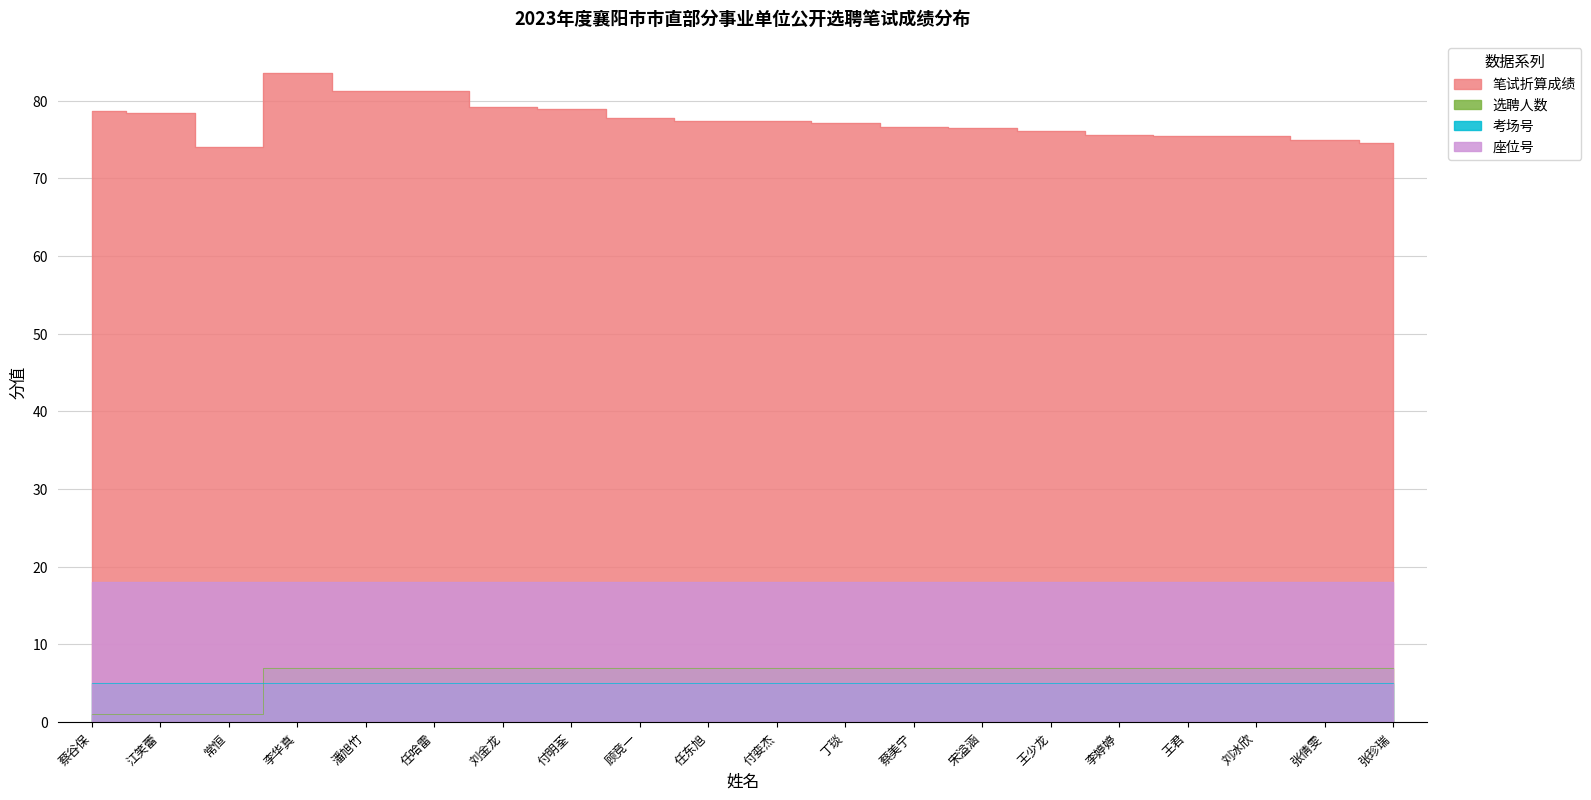

What is the label of the 2nd point from the right?

张倩雯